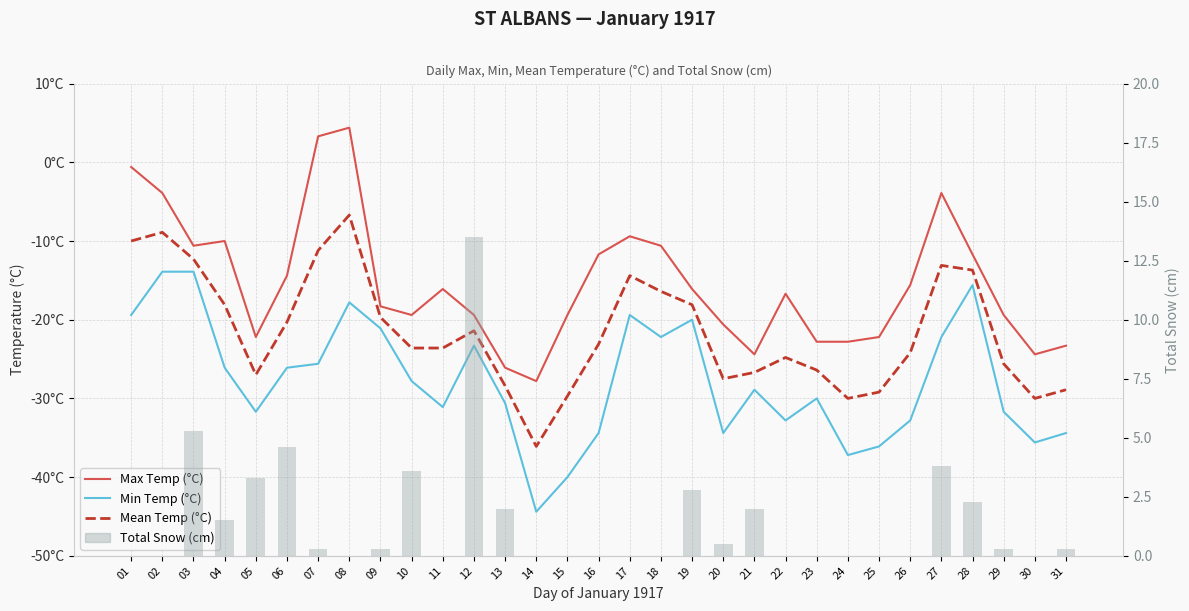

What is the highest value of the Mean Temp (°C) series?

-6.7